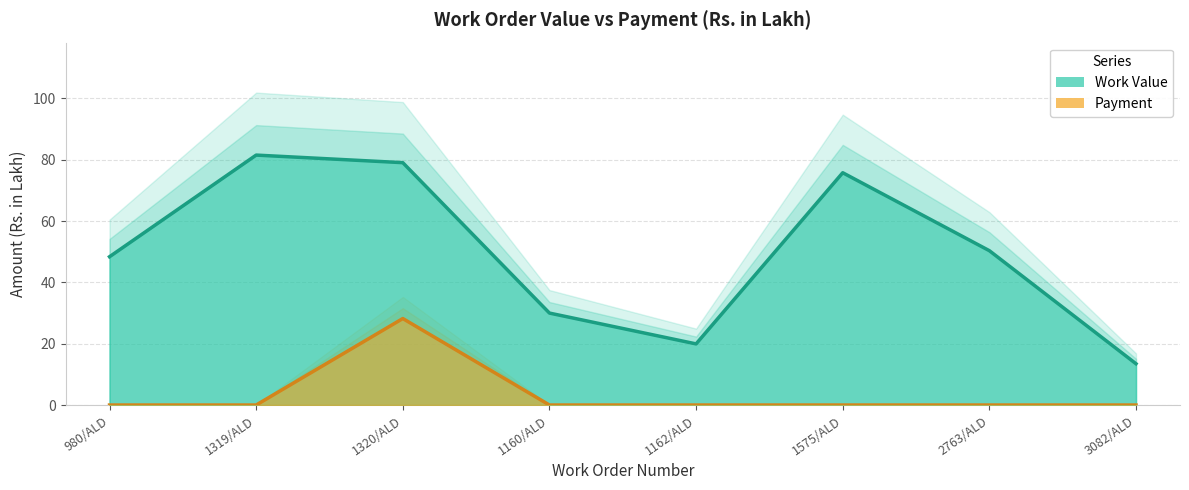

What is the label of the 3rd point from the left?

1320/ALD